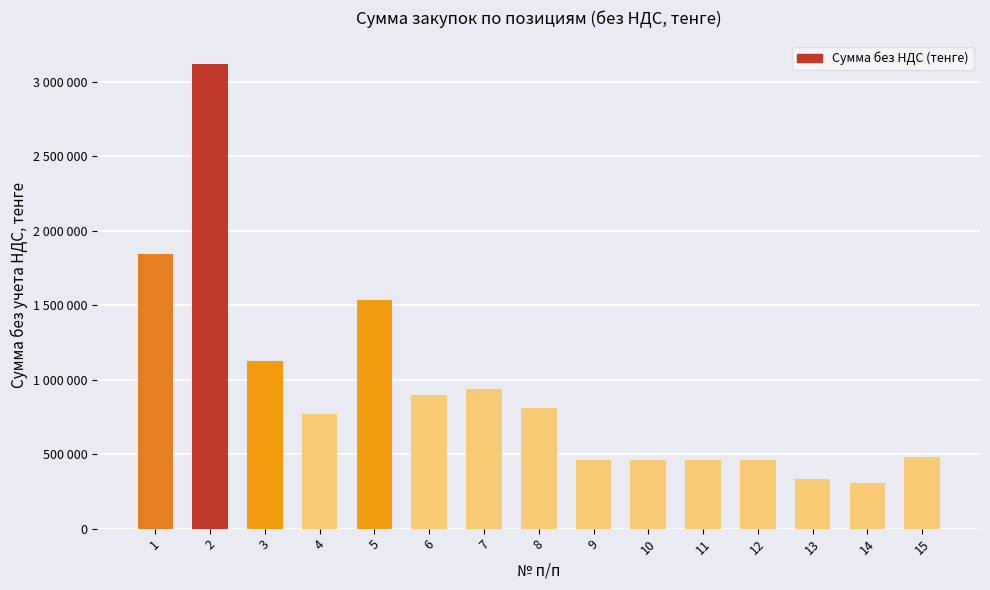

How many categories are shown in the chart?

15